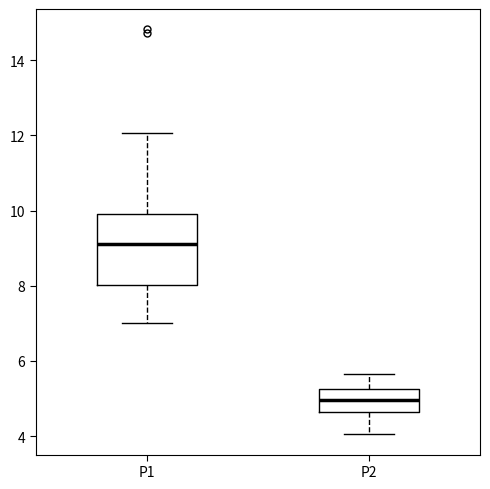

Reading left to right, transcribe this box plot: for each box, give where its median line is, the range the box spans, and where its two whiskers end, as read against the y-axis. The values are not printed on the chart, so give them approximately, as read against the axis.

P1: median 9.2, box 8.0 to 10.0, whiskers 7.0 to 12.0
P2: median 5.0, box 4.6 to 5.2, whiskers 4.0 to 5.6